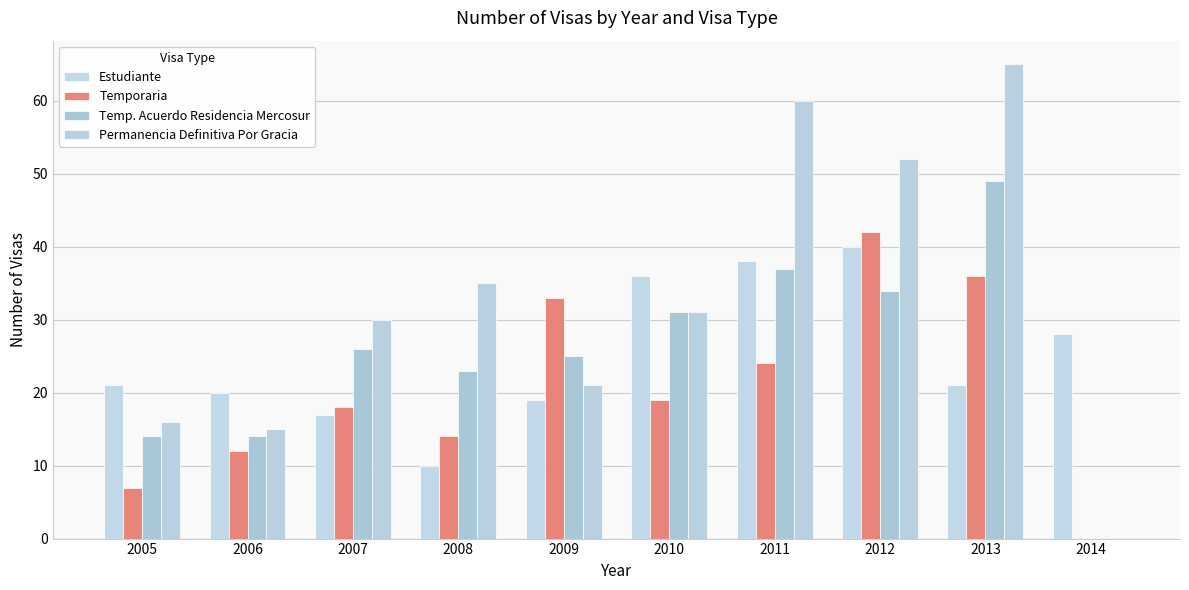

Reading left to right, list all the values displayed in this chart.

Estudiante: 21	20	17	10	19	36	38	40	21	28
Temporaria: 7	12	18	14	33	19	24	42	36	0
Temp. Acuerdo Residencia Mercosur: 14	14	26	23	25	31	37	34	49	0
Permanencia Definitiva Por Gracia: 16	15	30	35	21	31	60	52	65	0